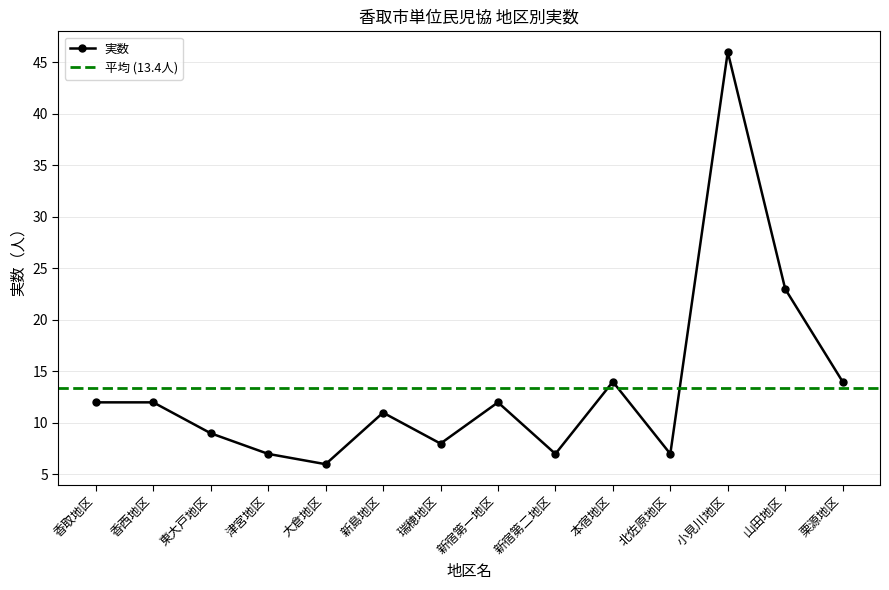

Reading left to right, extract all data points from this chart.

12	12	9	7	6	11	8	12	7	14	7	46	23	14